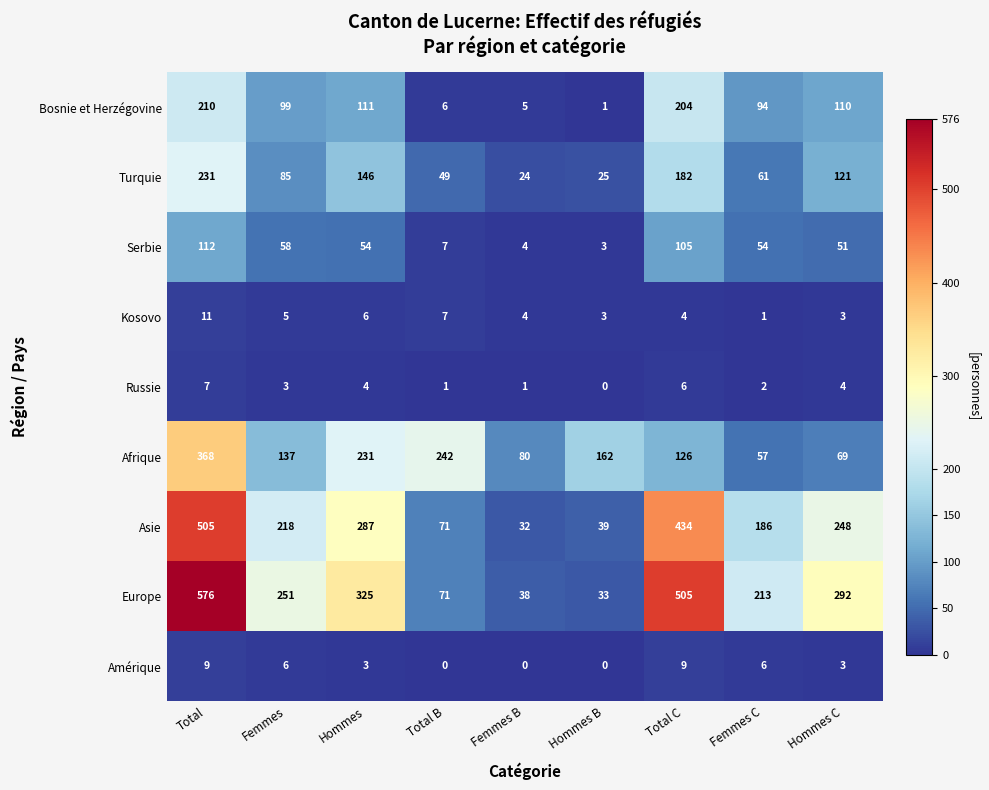

At which label does Amérique first exceed 3?

Total